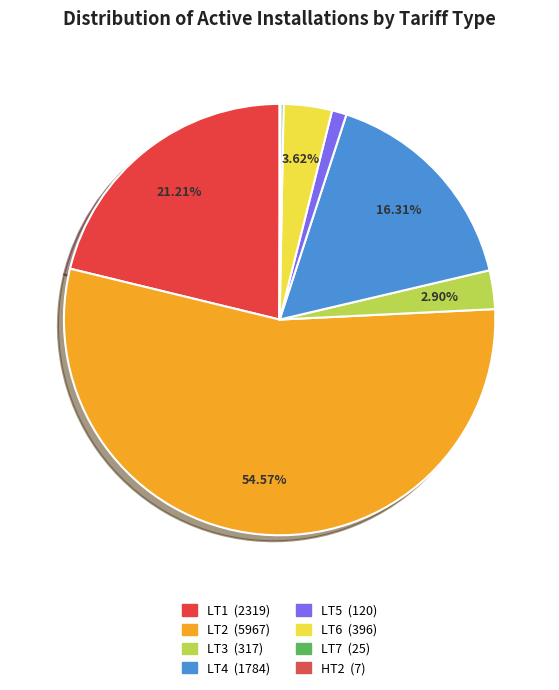

Which slice represents more than half of the pie?

LT2